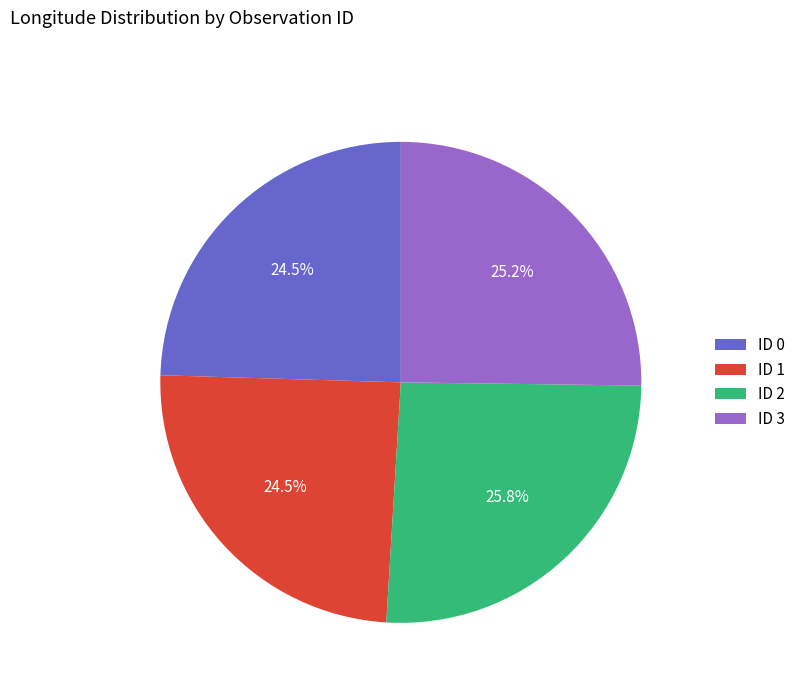

Is it true that ID 2 is 35% of the pie?

False